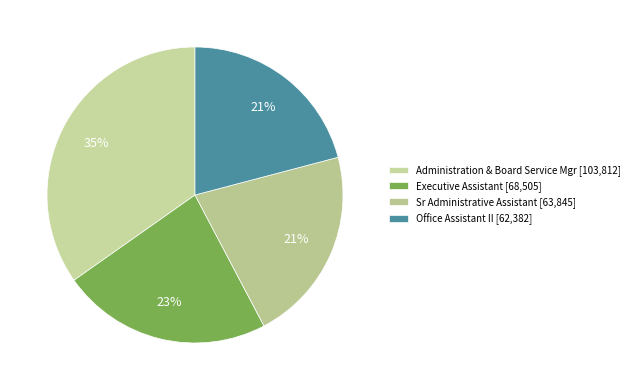

Approximately how many times larger is the value at Administration & Board Service Mgr compared to Office Assistant II?

1.7